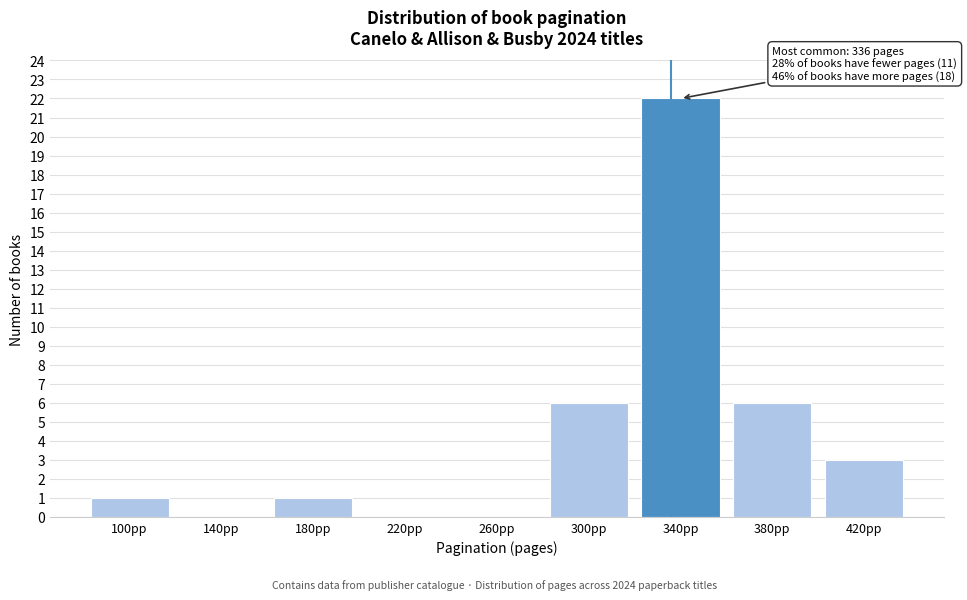

Which range on the x-axis has the tallest bar?

320 to 360